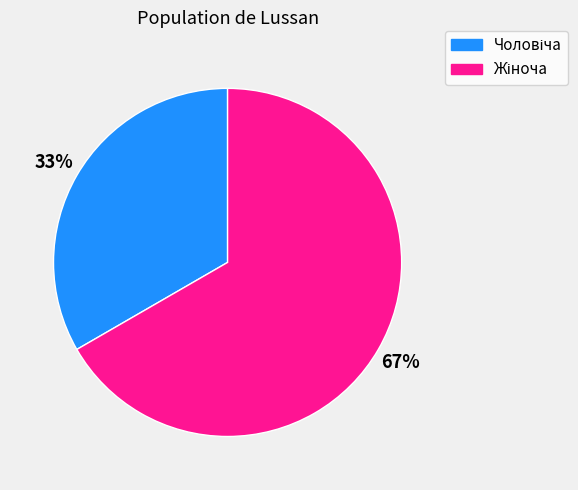

How many segments does this pie chart have?

2